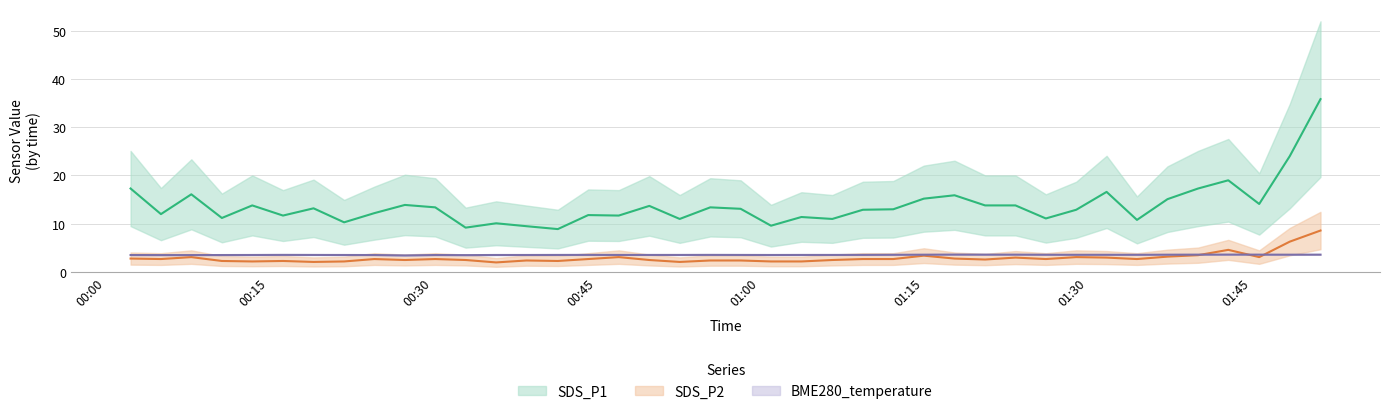

Which series has the largest range (max minus min)?

SDS_P1